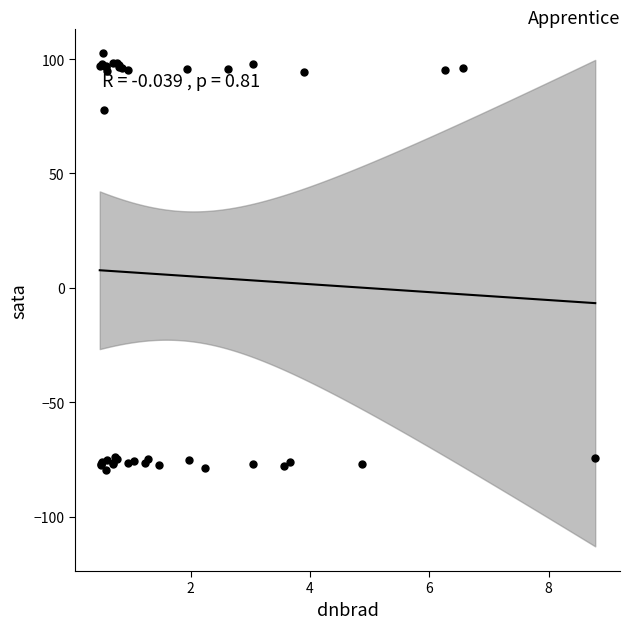

What Y value in the scatter plot is closest to 11?

77.8